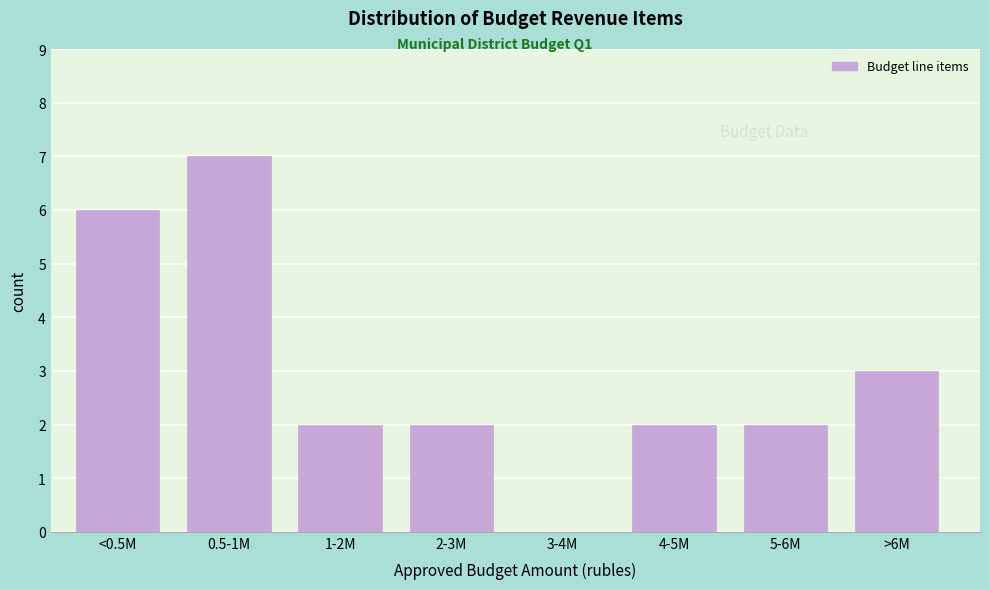

Reading left to right, what are all the values shown in this chart?

<0.5M=6	0.5-1M=7	1-2M=2	2-3M=2	3-4M=0	4-5M=2	5-6M=2	>6M=3